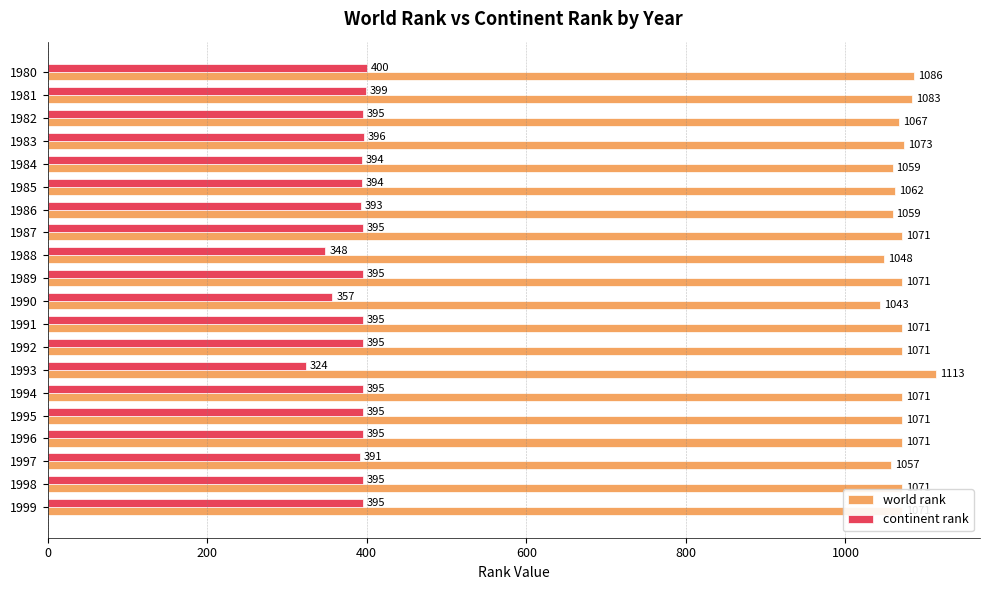

True or false: continent rank has a value of 393 at 1986.

True